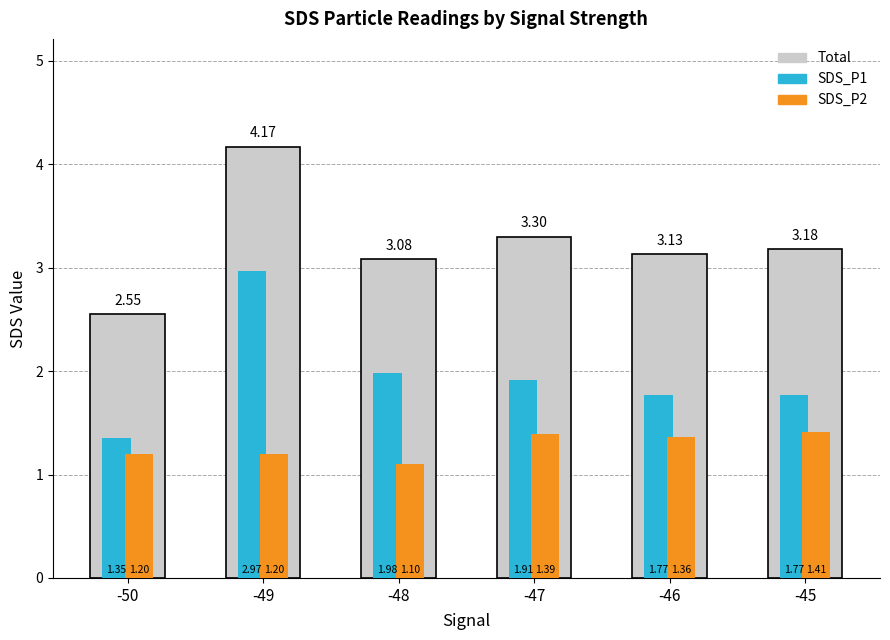

At which label does SDS_P2 reach its minimum?

-48